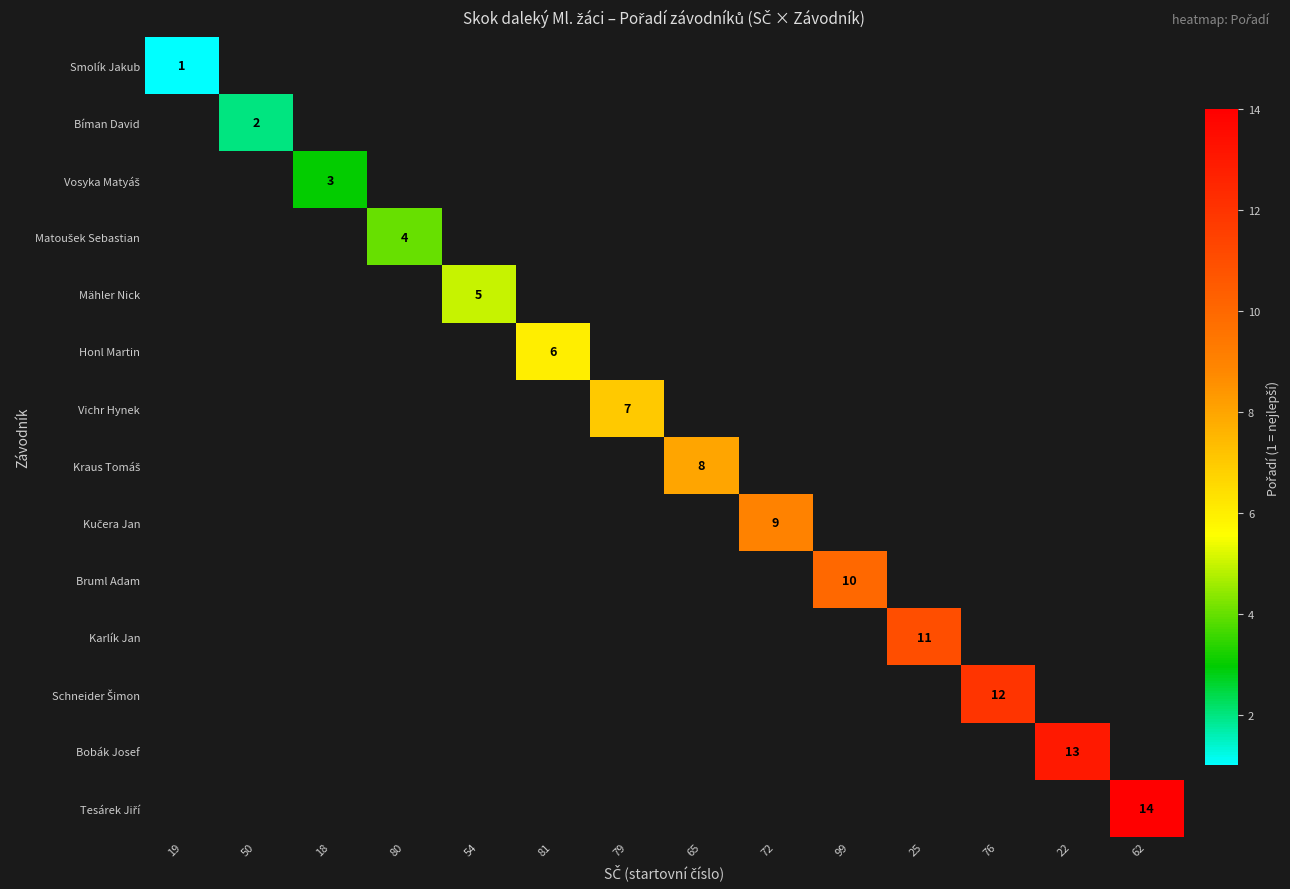

At how many categories does at least one series exceed 13?

1